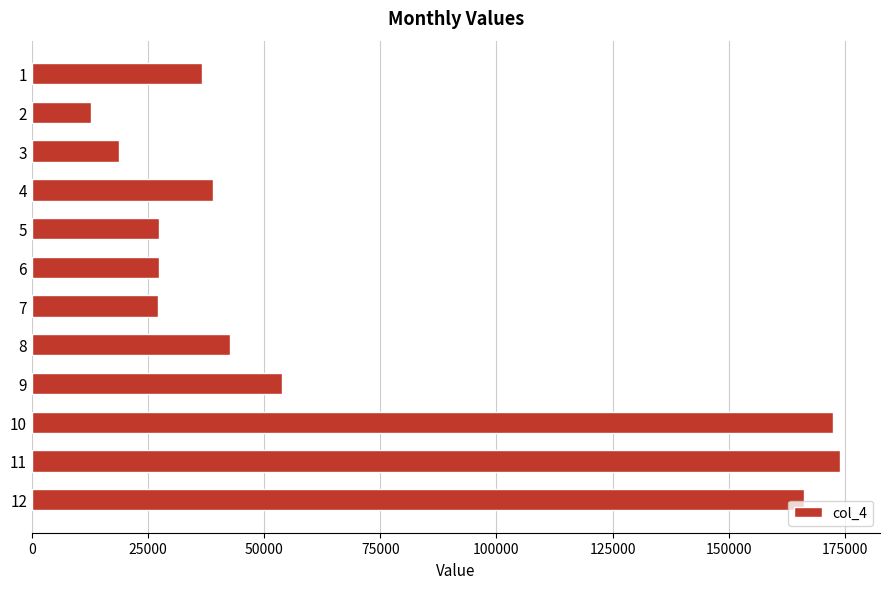

Is it true that the value at 1 is 8888.6?

False